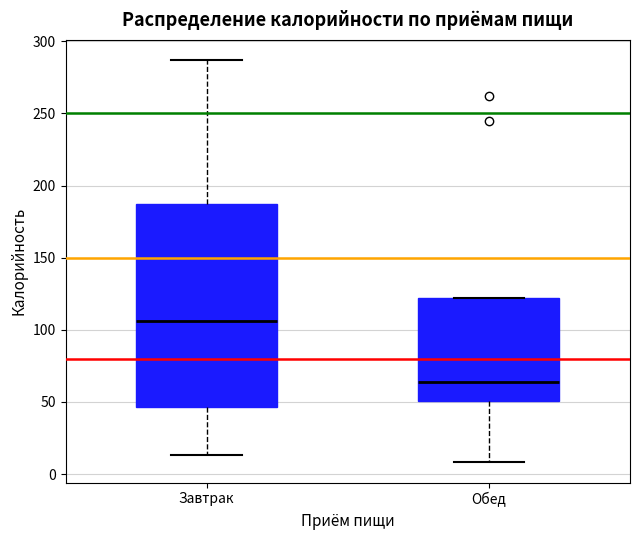

Which box's median line is the highest?

Завтрак